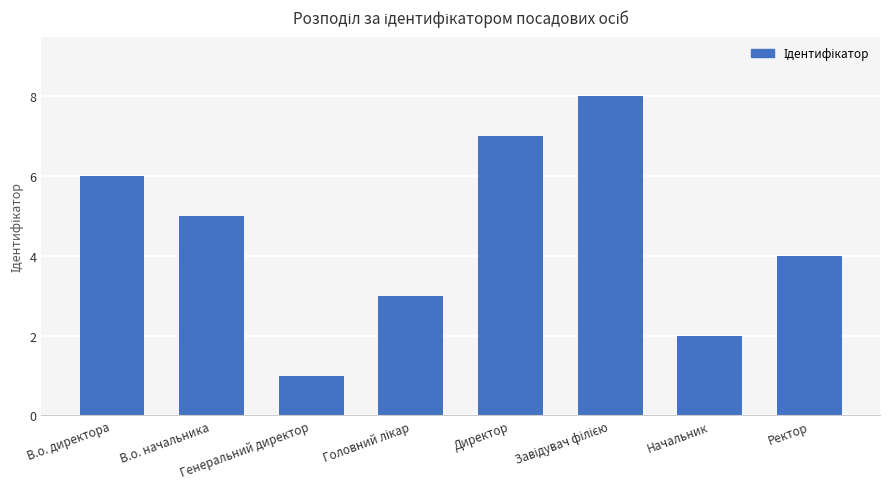

How many values are between 3 and 7?

5